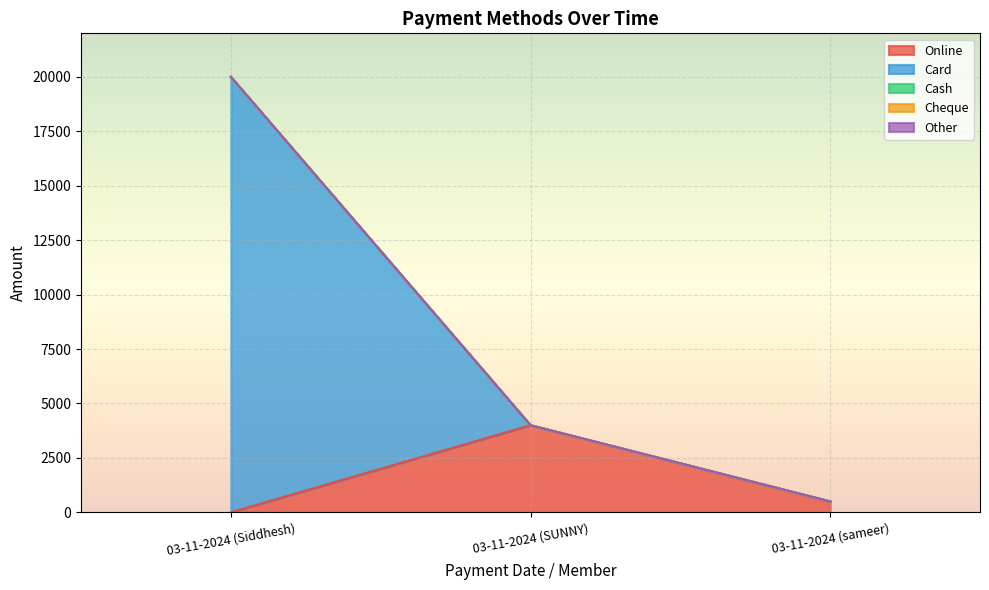

Reading left to right, list all the values displayed in this chart.

Online: 03-11-2024 (Siddhesh)=0	03-11-2024 (SUNNY)=4000	03-11-2024 (sameer)=500
Card: 03-11-2024 (Siddhesh)=20000	03-11-2024 (SUNNY)=0	03-11-2024 (sameer)=0
Cash: 03-11-2024 (Siddhesh)=0	03-11-2024 (SUNNY)=0	03-11-2024 (sameer)=0
Cheque: 03-11-2024 (Siddhesh)=0	03-11-2024 (SUNNY)=0	03-11-2024 (sameer)=0
Other: 03-11-2024 (Siddhesh)=0	03-11-2024 (SUNNY)=0	03-11-2024 (sameer)=0